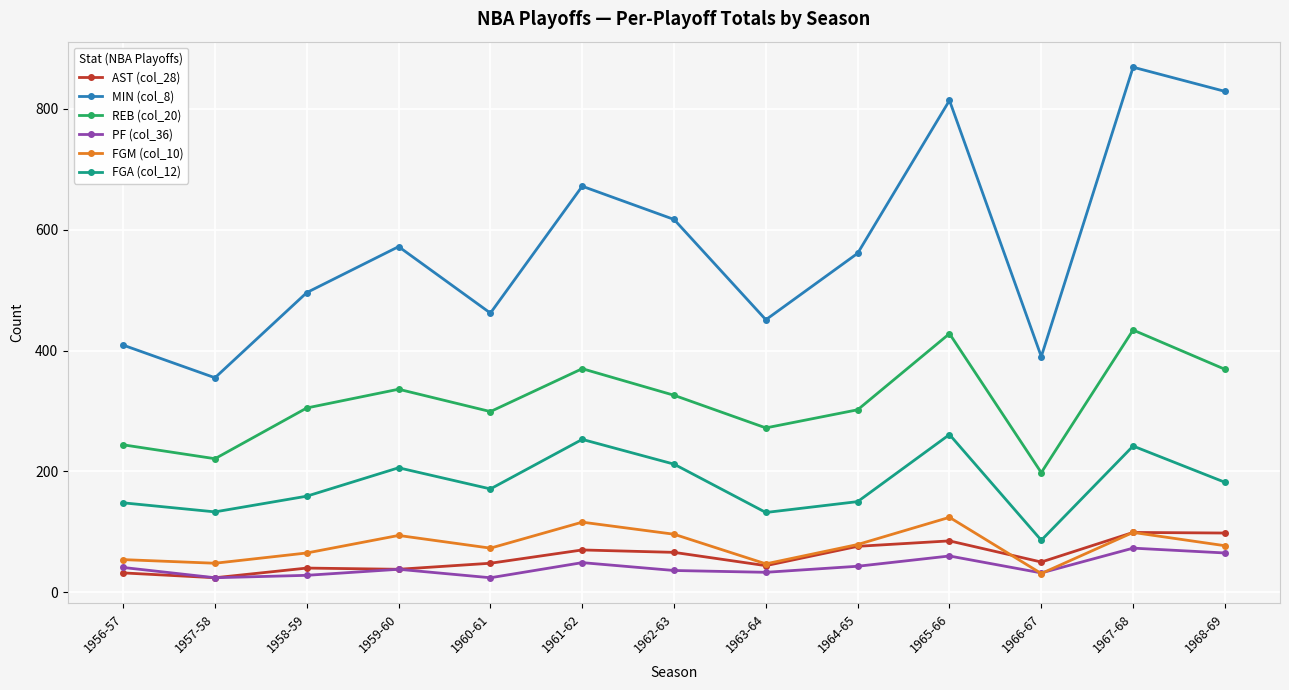

At which label does AST (col_28) first exceed 50?

1961-62